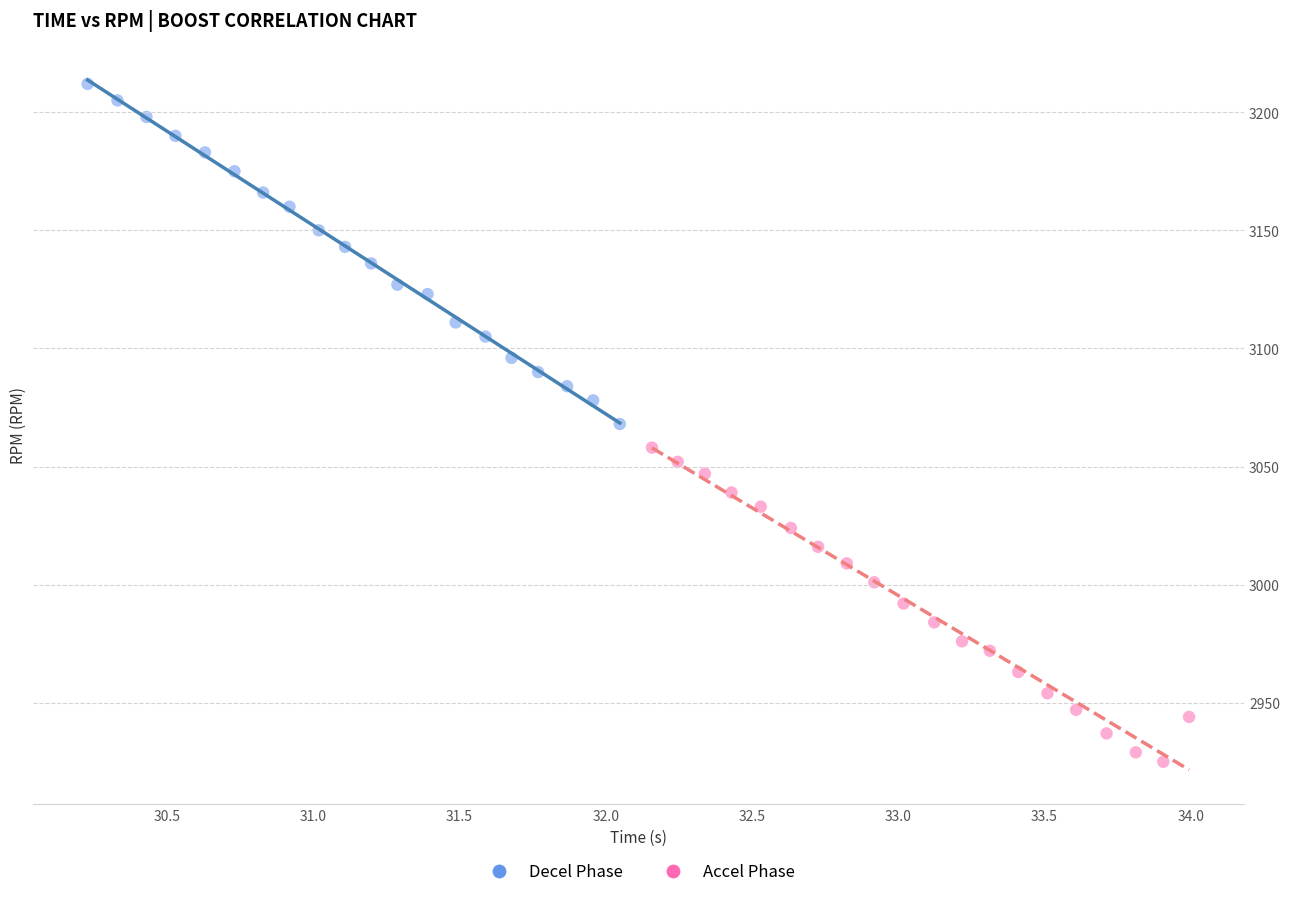

Which series contains the lowest Y value?

Accel Phase